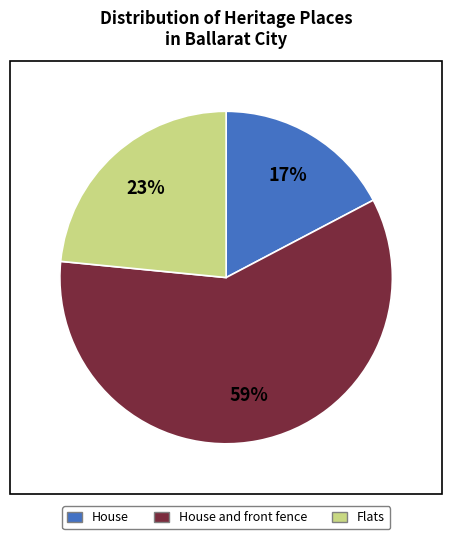

How many slices are in this pie chart?

3